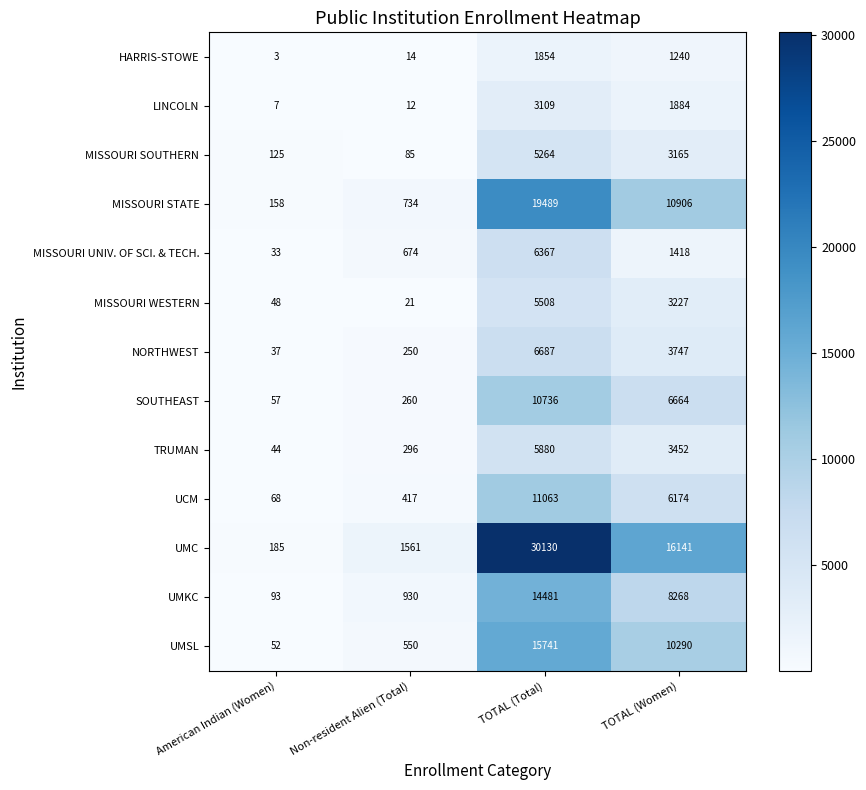

At which category does the chart reach its minimum across all series?

American Indian (Women)